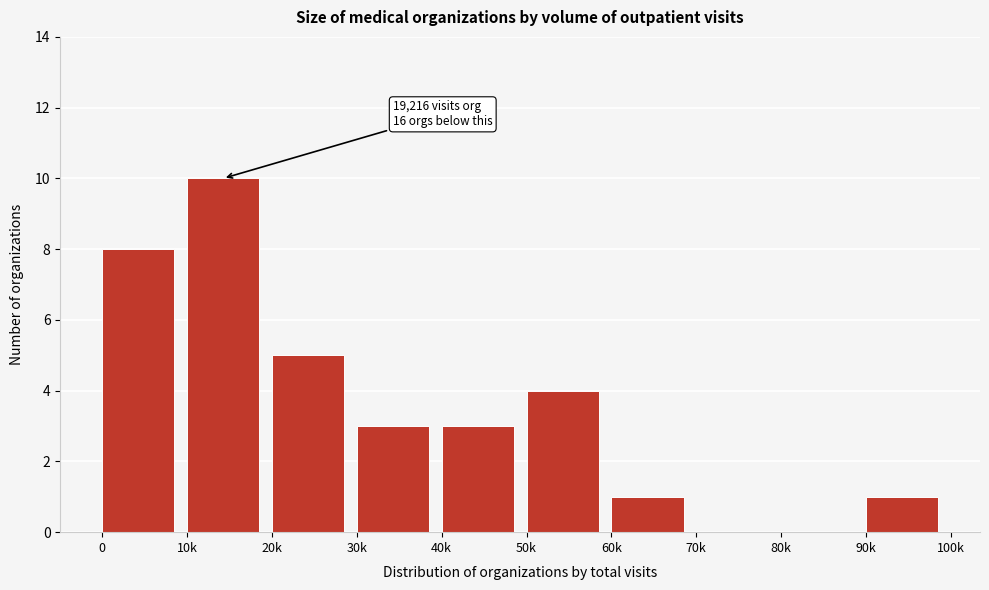

Reading left to right, list all the values displayed in this chart.

0=8	10k=10	20k=5	30k=3	40k=3	50k=4	60k=1	70k=0	80k=0	90k=1